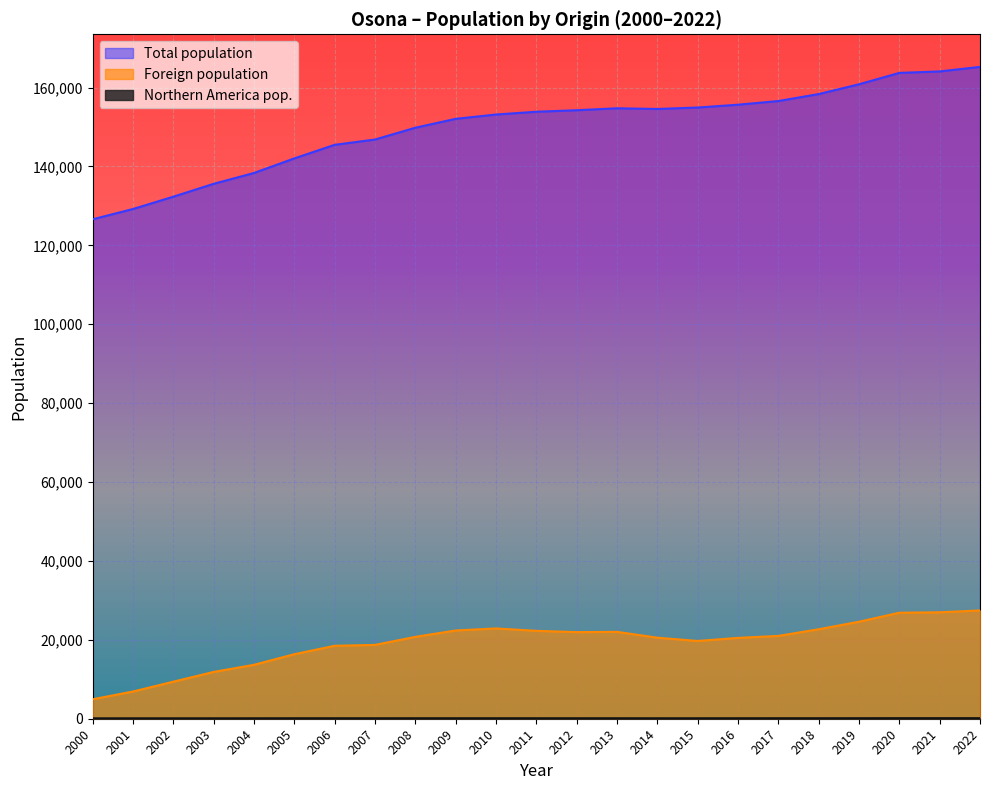

True or false: Foreign population and Northern America pop. cross at least once.

False